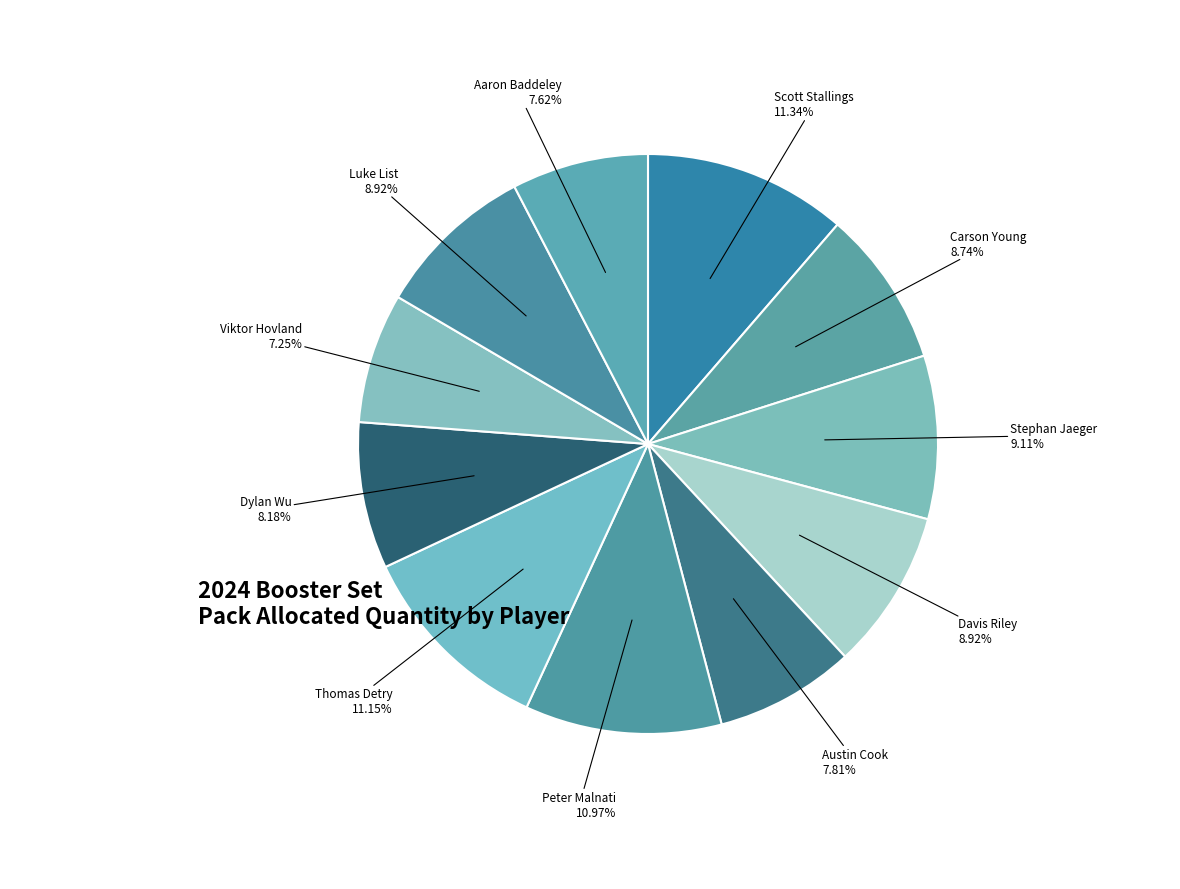

What is the ratio of the value at Scott Stallings to the value at Thomas Detry?

1.0